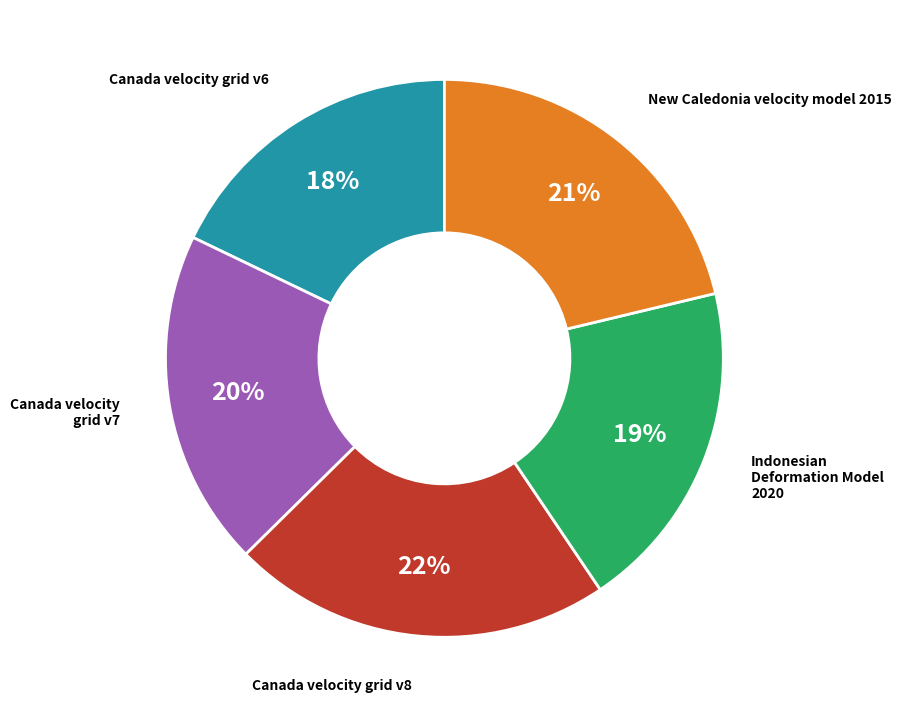

Does Canada velocity grid v6 account for over 50% of the chart?

No